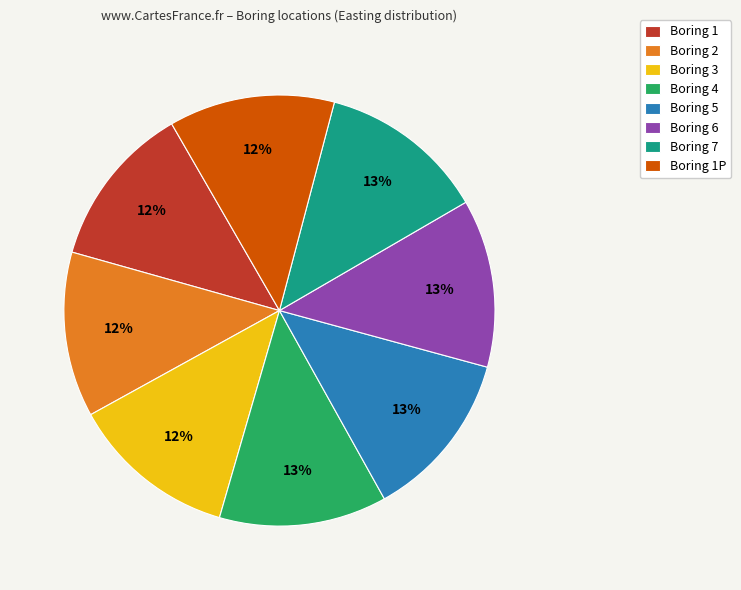

To the nearest percent, what portion does Boring 3 represent?

12%